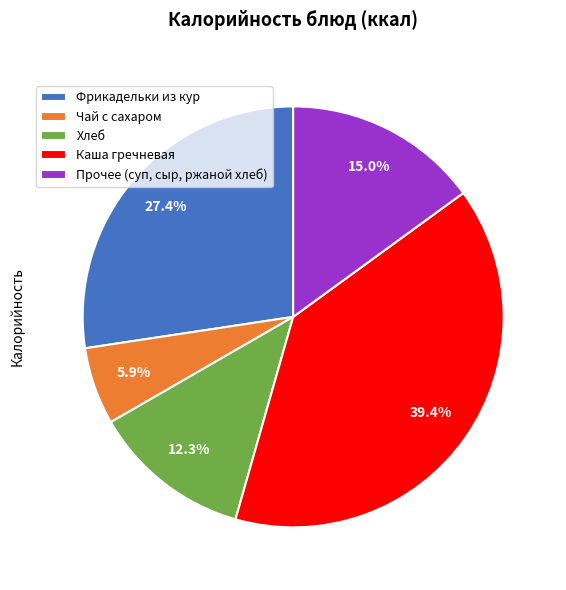

Does any single category account for the majority?

No